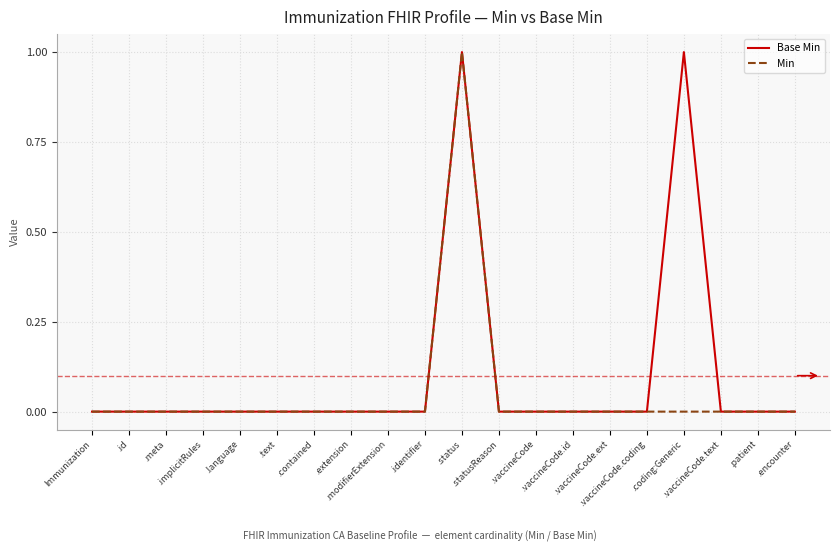

Rank the series by their average value, from lowest to highest.

Min, Base Min